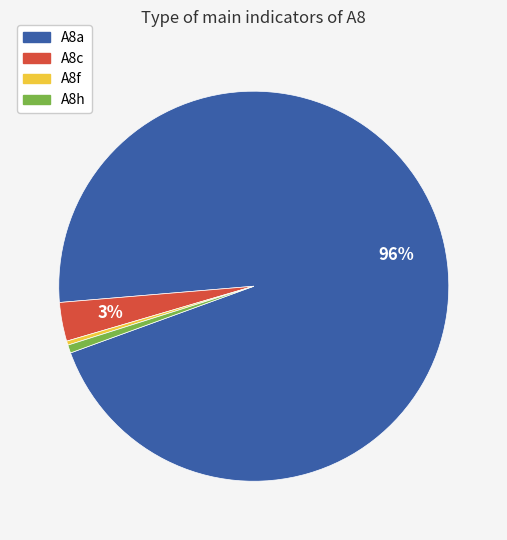

Which slice is the largest?

A8a